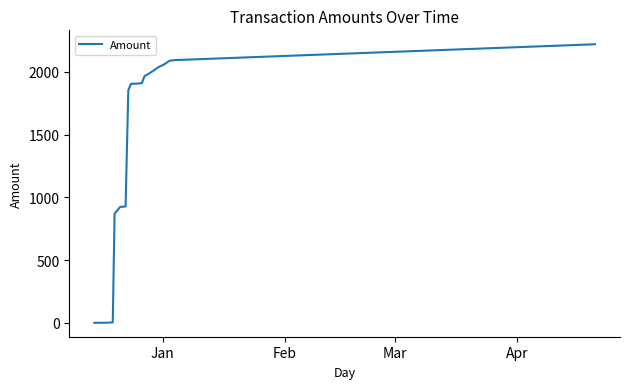

What is the difference between the maximum and minimum values?

2217.8